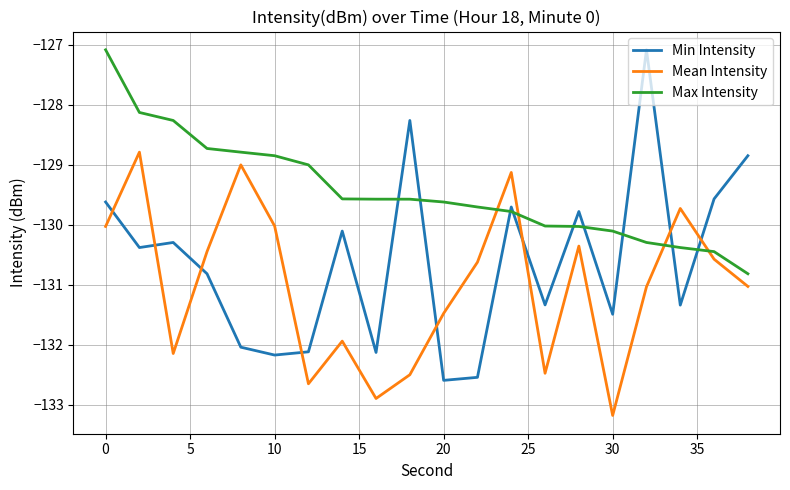

Which series has the largest range (max minus min)?

Min Intensity